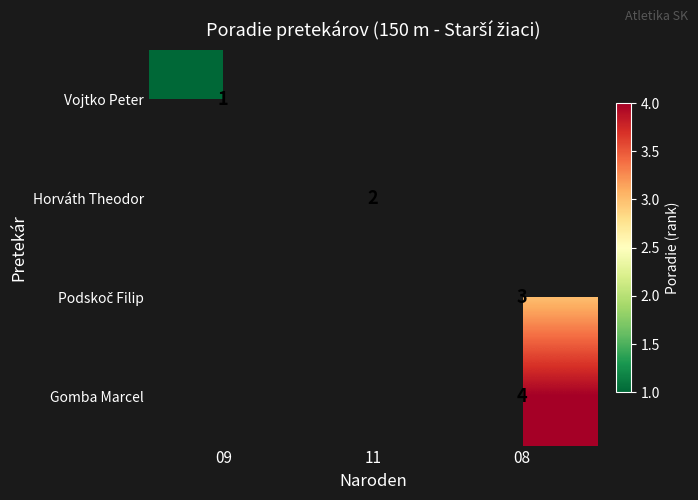

At which category does the chart reach its peak across all series?

08